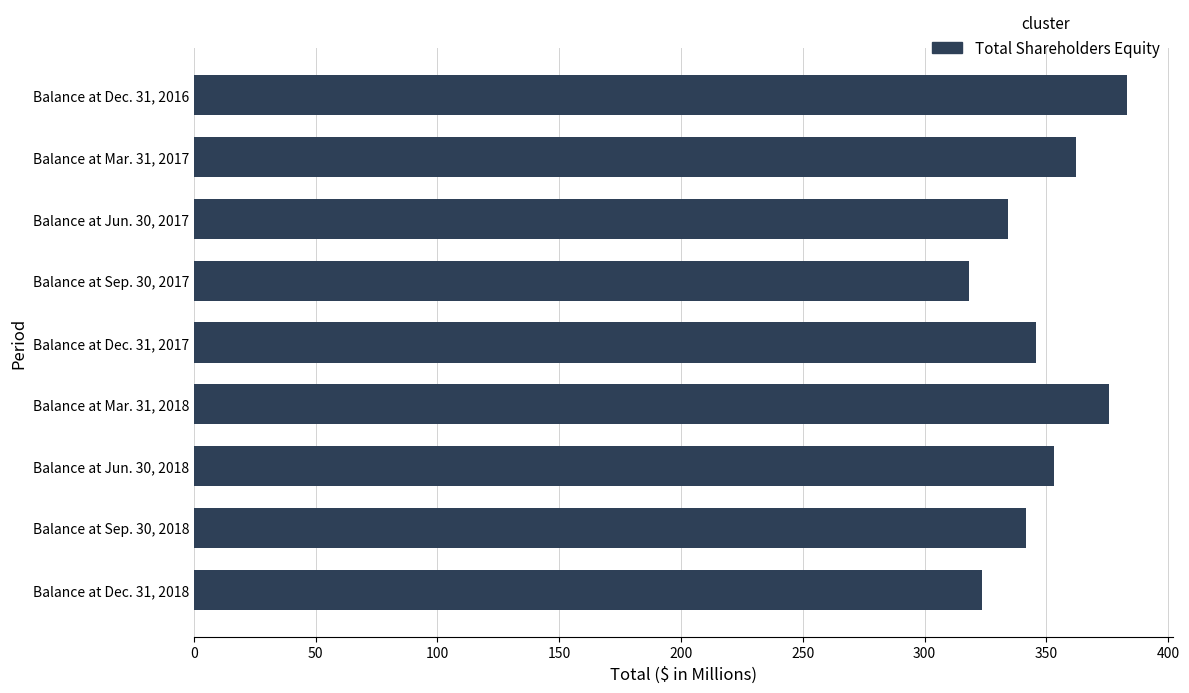

What is the label of the 5th bar from the bottom?

Balance at Dec. 31, 2017